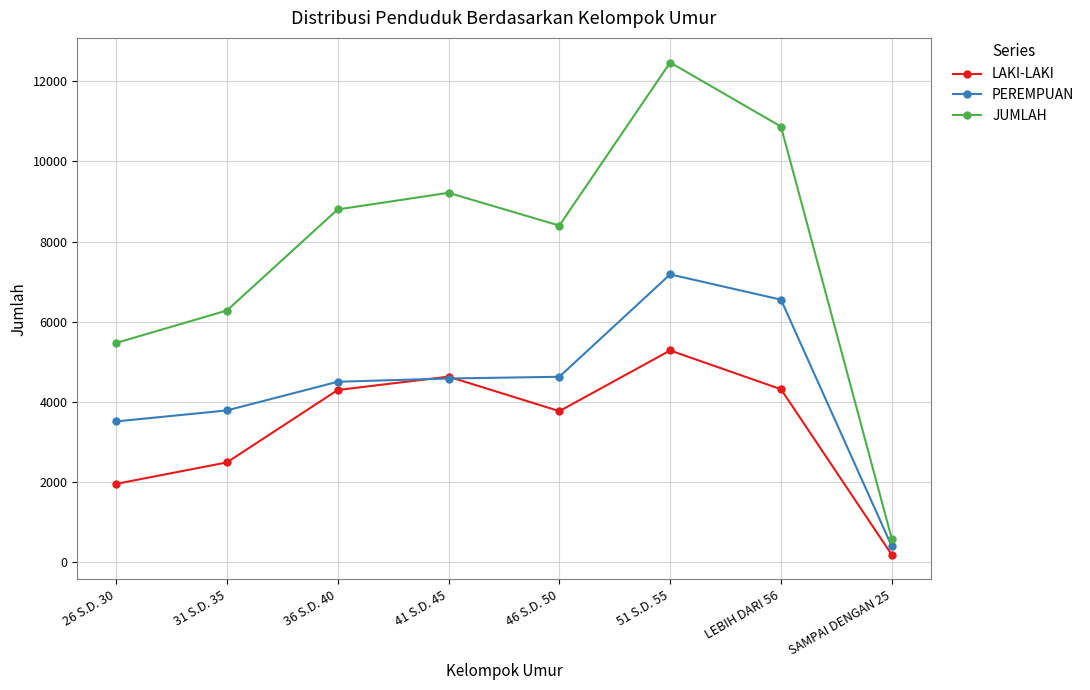

At how many categories does at least one series exceed 2002?

7